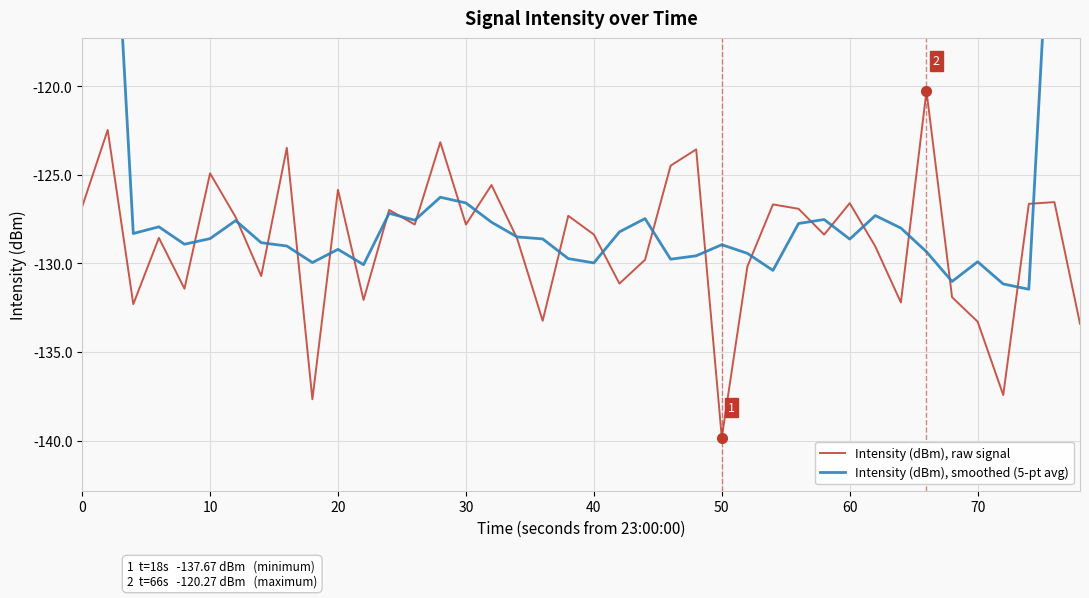

Which series has the largest total across all categories?

Intensity (dBm), smoothed (5-pt avg)